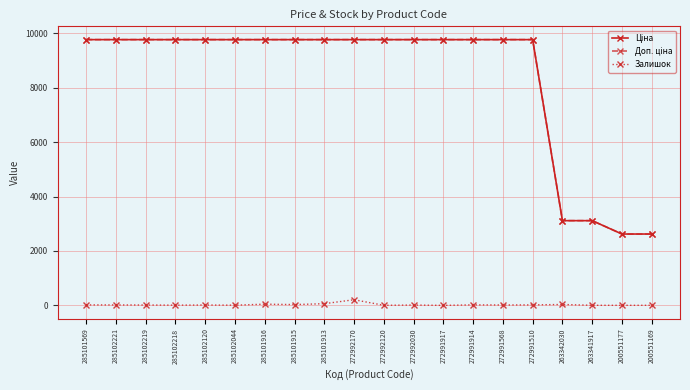

What is the maximum value shown in the chart?

9764.4